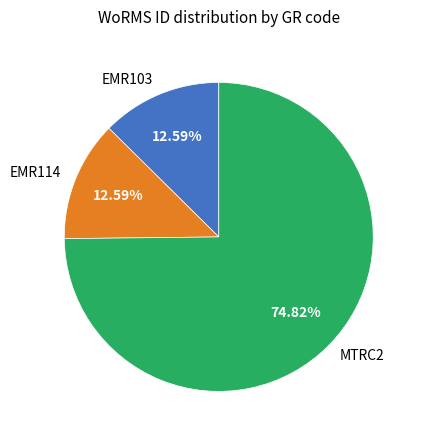

Does EMR114 account for over 50% of the chart?

No